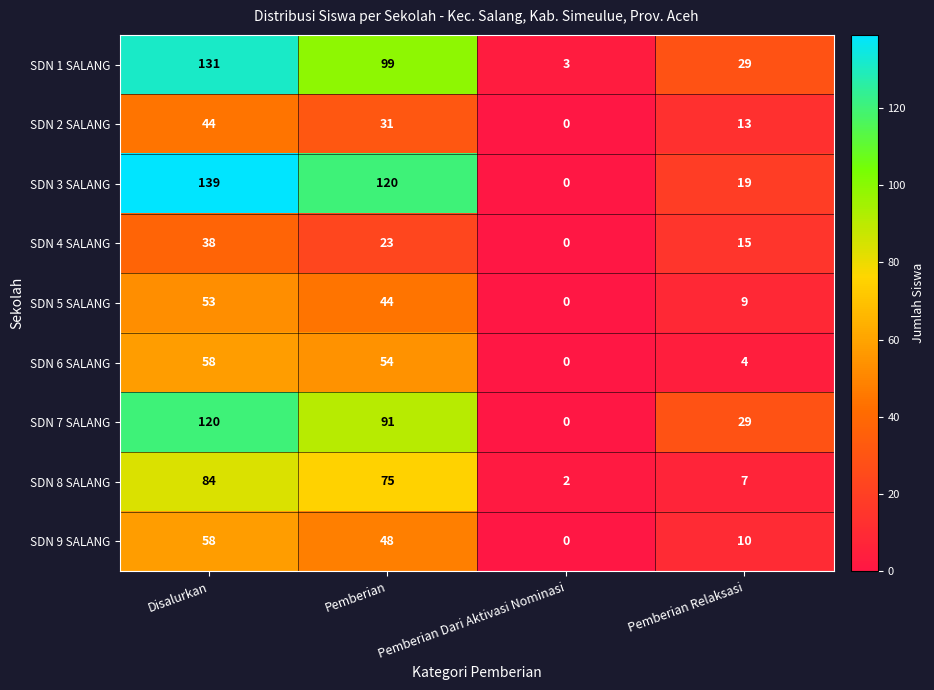

True or false: SDN 4 SALANG has a value of 22 at Disalurkan.

False